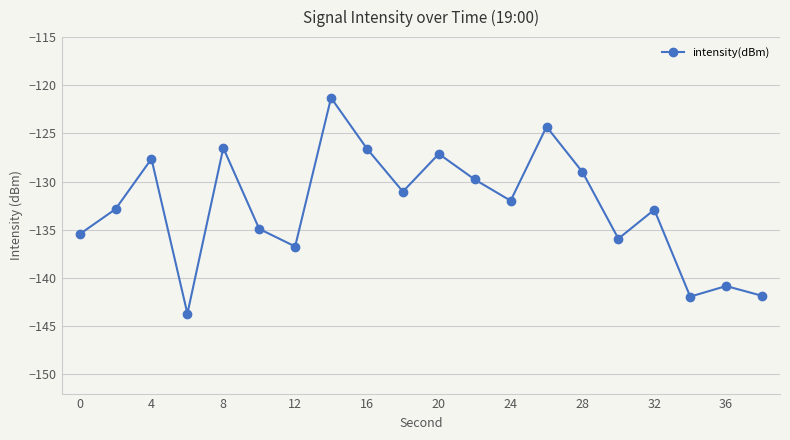

What is the maximum value shown in the chart?

-121.3